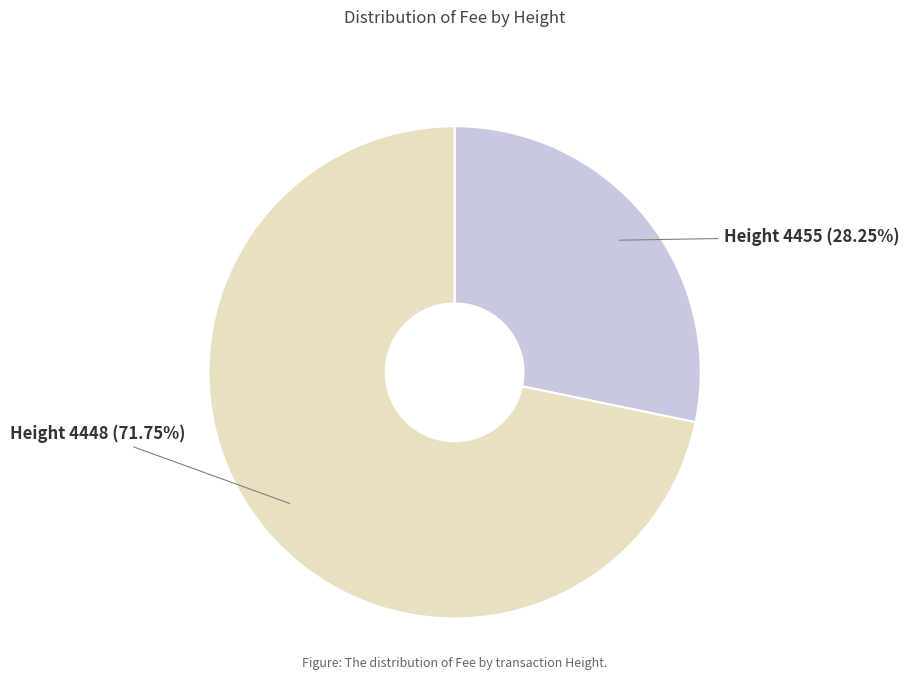

Which slice represents more than half of the pie?

Height 4448 (71.75%)